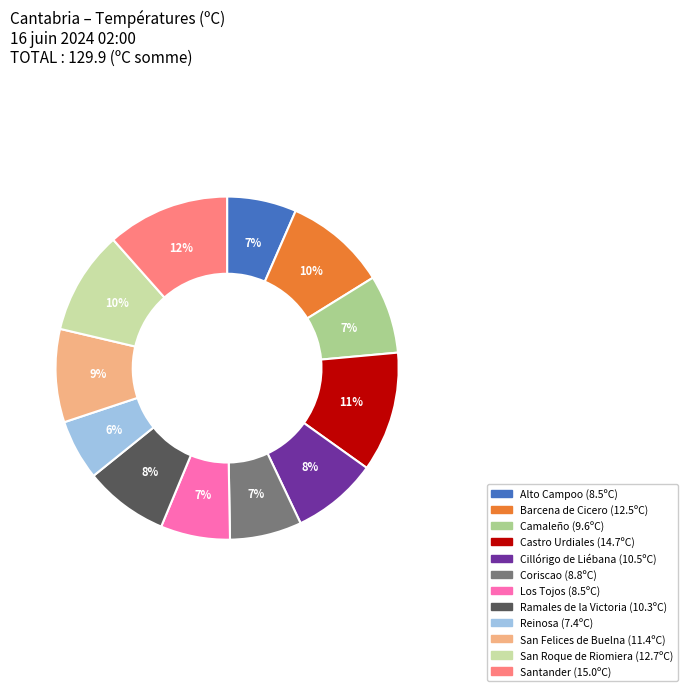

Which slice is the smallest?

Reinosa